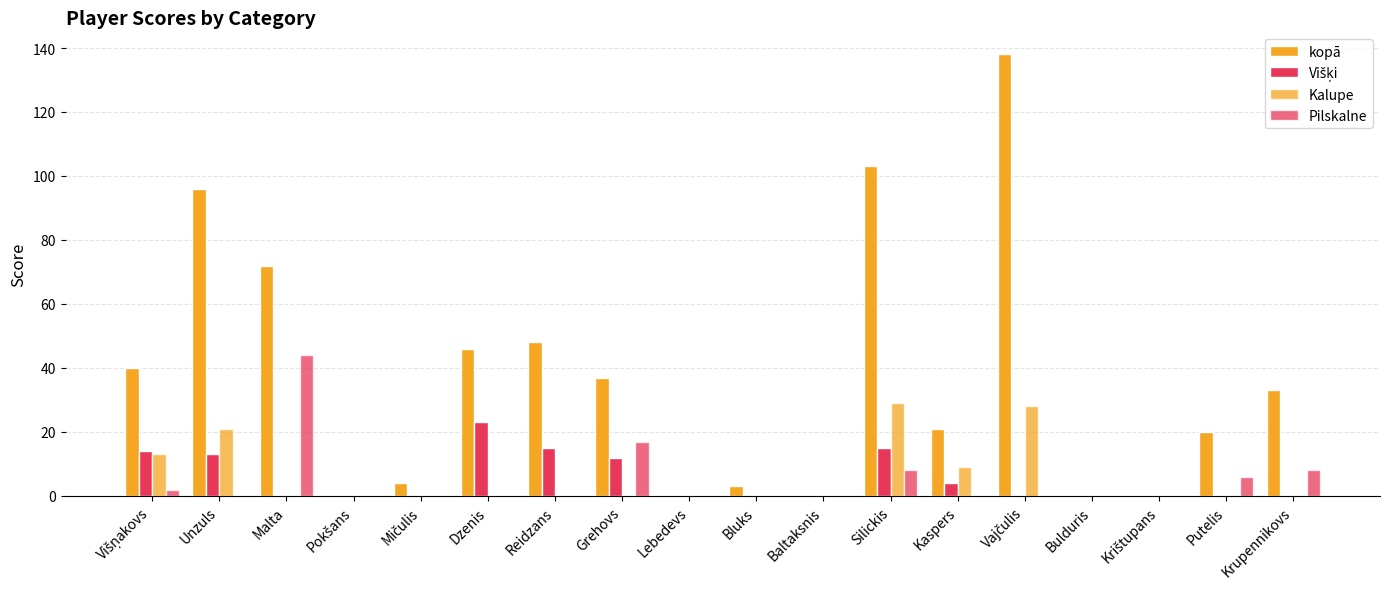

How many groups of bars are there?

18